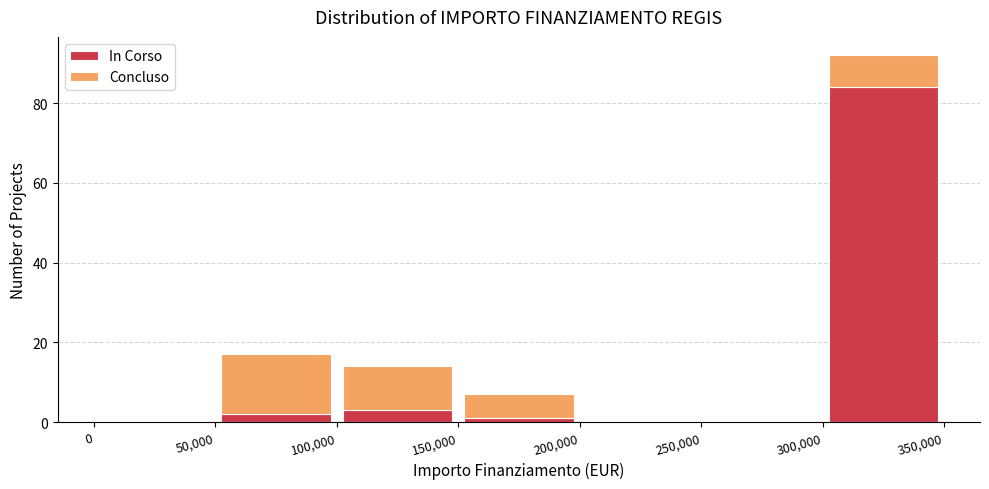

Reading left to right, list every stacked bar in this chart as the range it spans on the x-axis followed by its total height. The values are not printed on the chart, so give them approximately, as read against the axis.

0 to 50,000: 0
50,000 to 100,000: 18
100,000 to 150,000: 14
150,000 to 200,000: 8
200,000 to 250,000: 0
250,000 to 300,000: 0
300,000 to 350,000: 92